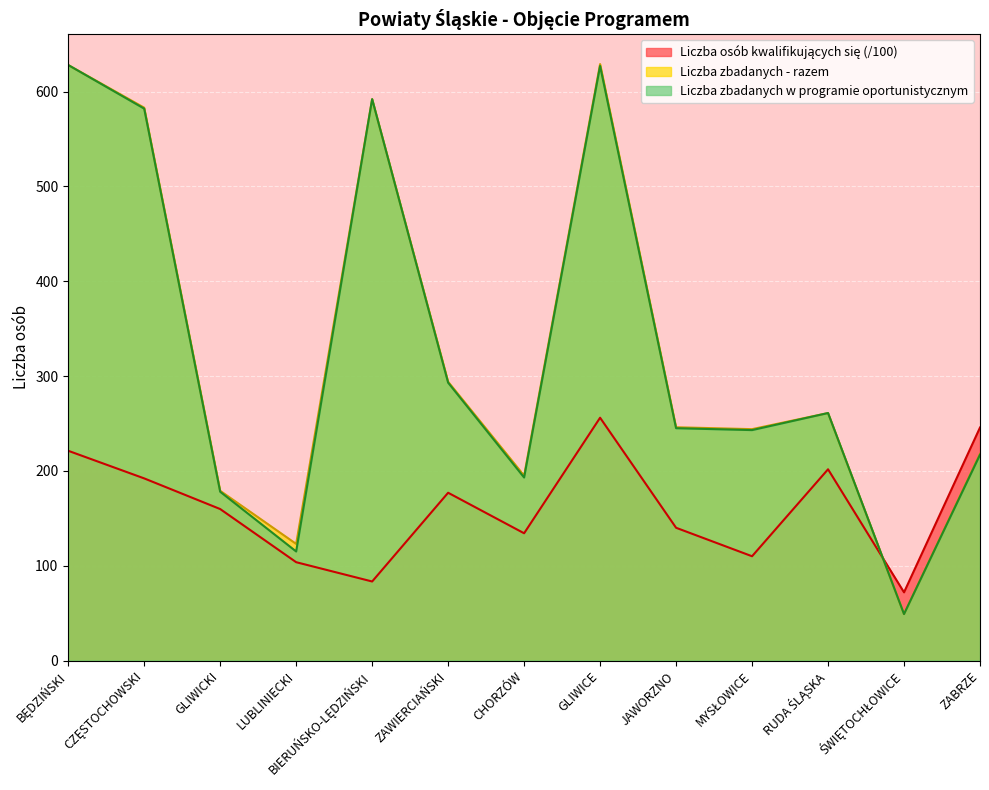

Read the Liczba zbadanych - razem value at LUBLINIECKI.

123.0